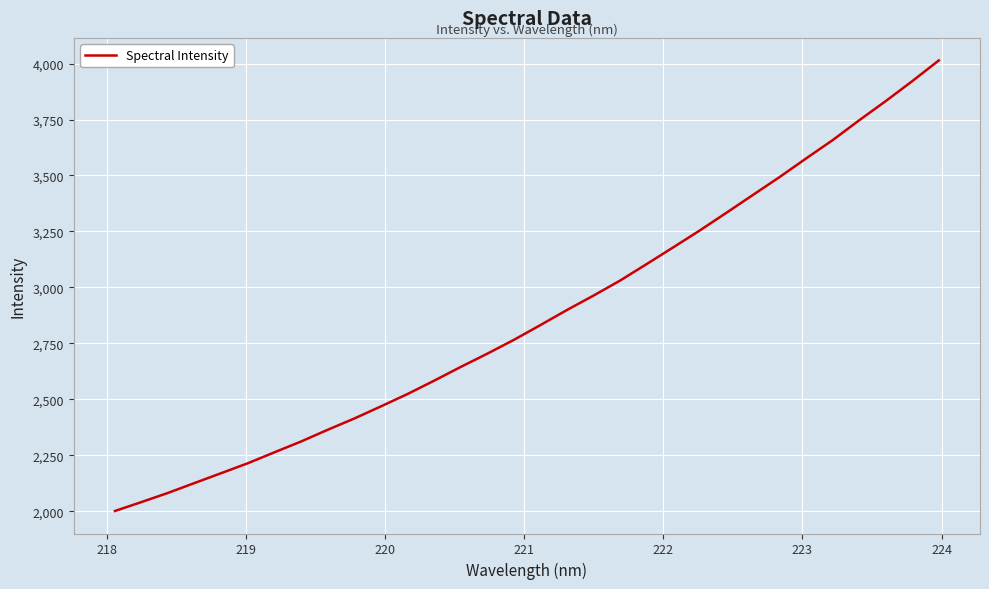

True or false: there are more than 0 points higher than both neighbors.

False